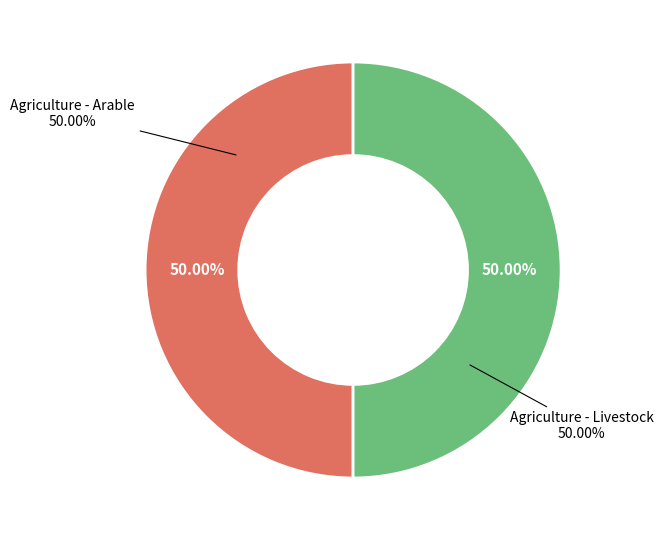

Between Agriculture - Livestock and Agriculture - Arable, which is larger?

Agriculture - Arable